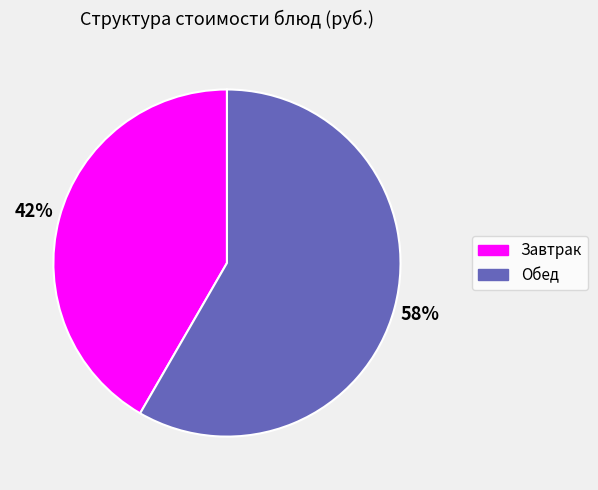

To the nearest percent, what is the average slice percentage?

50%